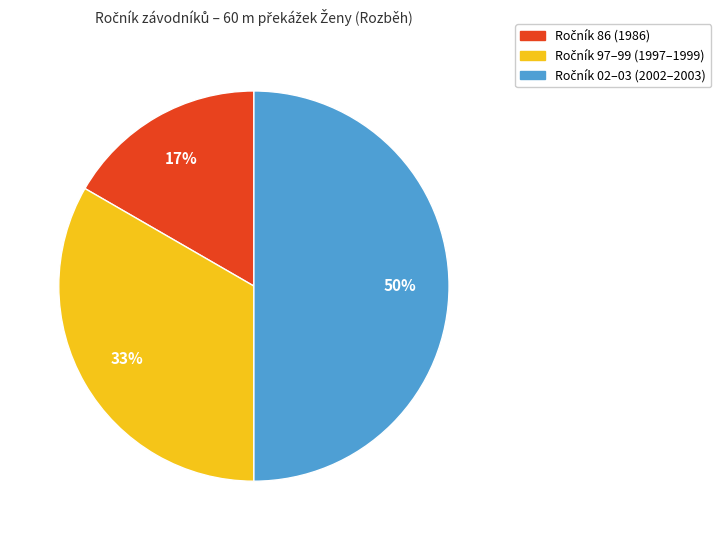

To the nearest percent, what is the difference between the largest and smallest slice percentages?

33%